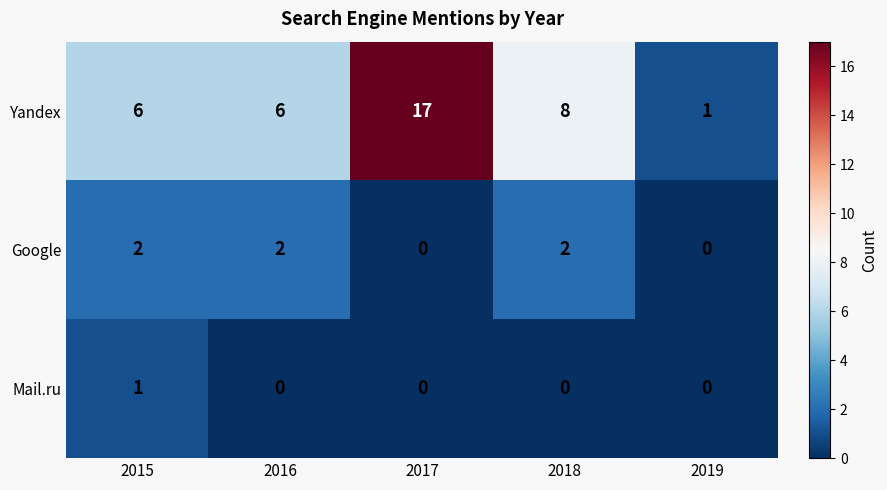

At how many categories does at least one series exceed 9?

1